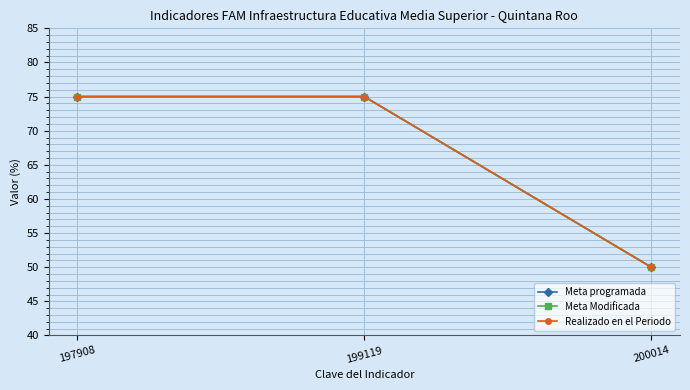

What is the maximum value for Meta Modificada?

75